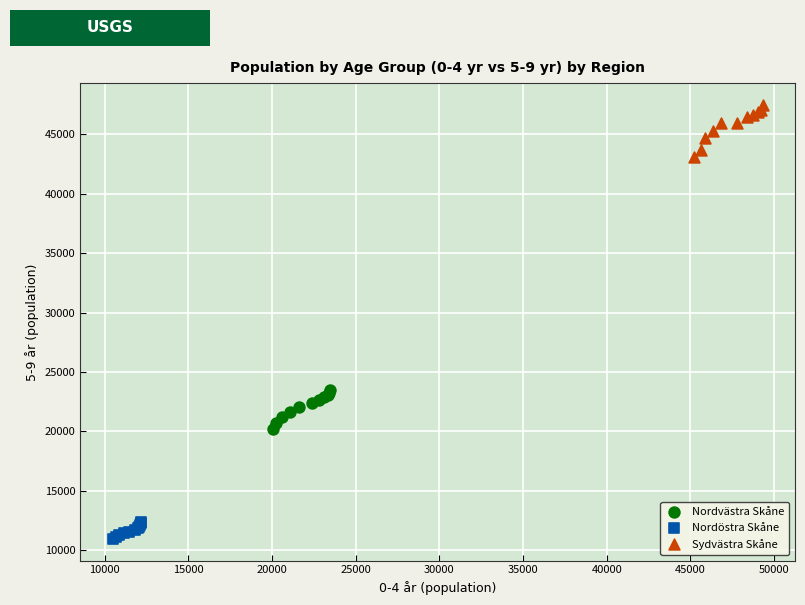

Which series reaches the maximum Y coordinate?

Sydvästra Skåne